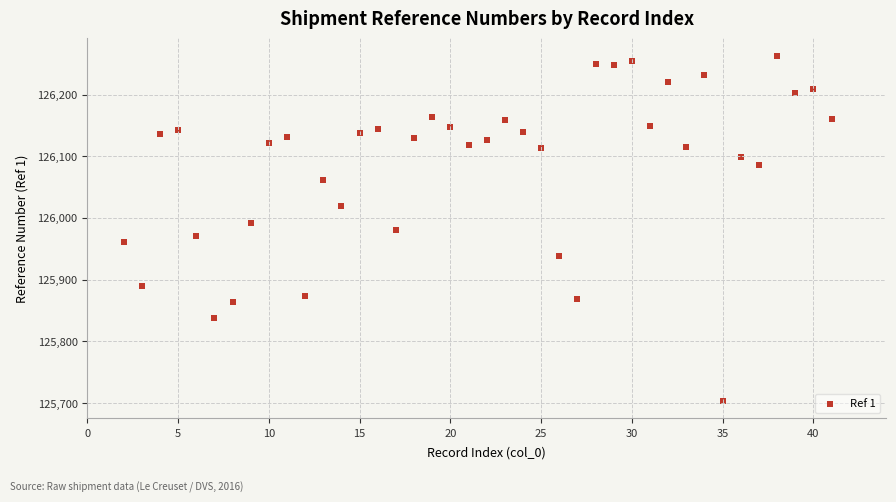

What is the range of X values (max minus min)?

39